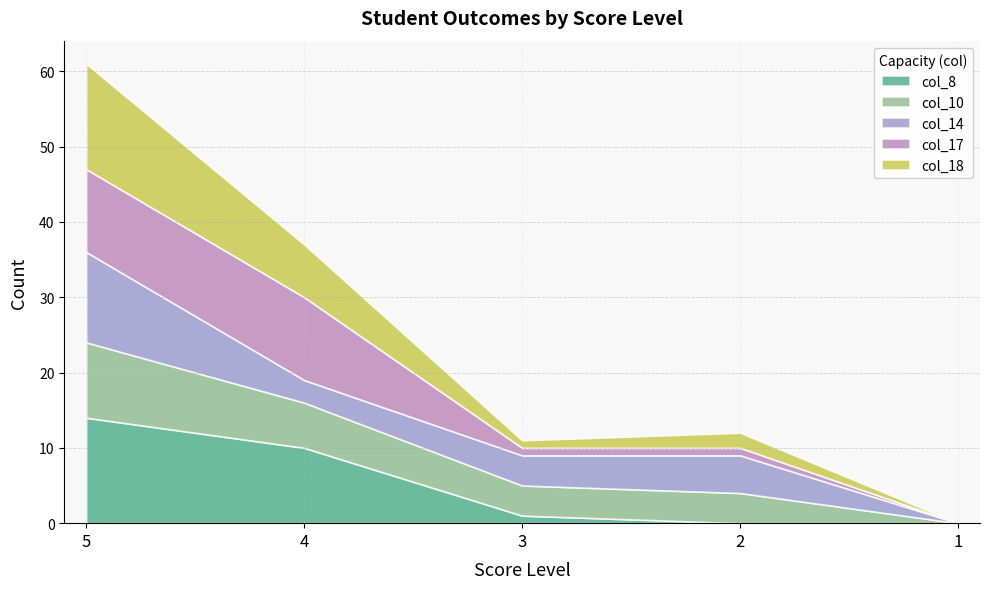

At which label does col_8 reach its peak?

5